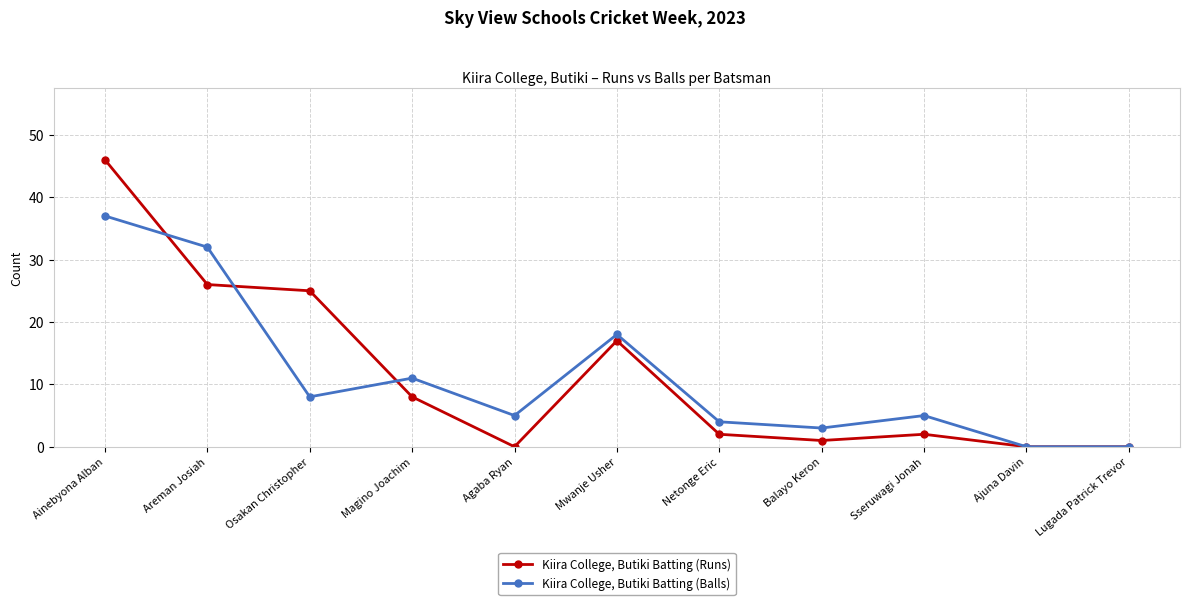

How many data points does each series have?

11